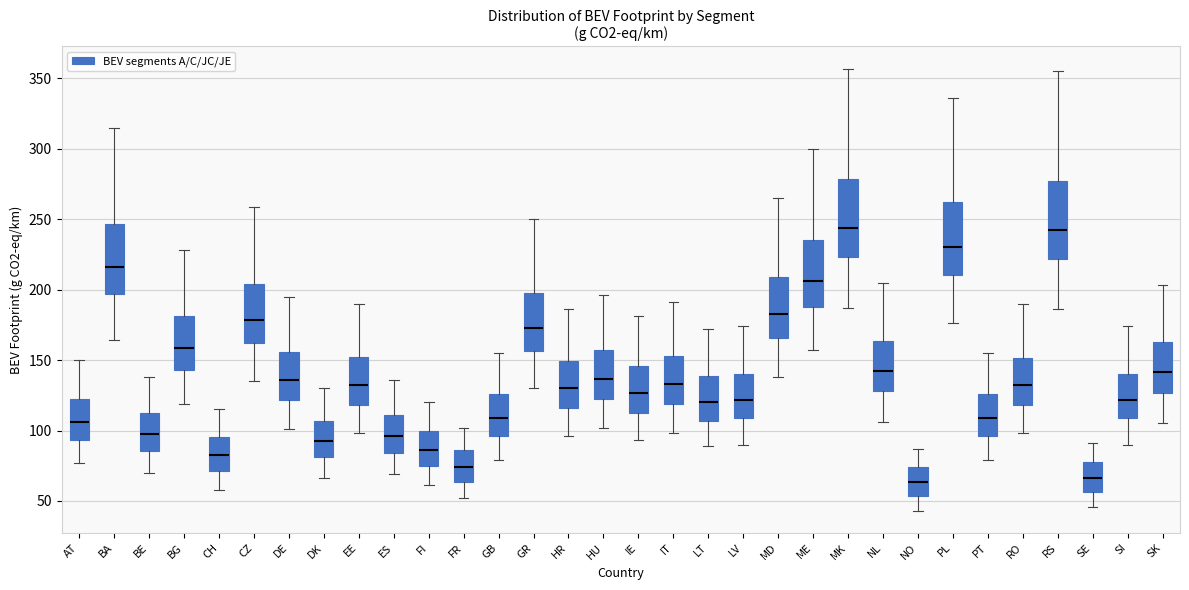

Reading left to right, transcribe this box plot: for each box, give where its median line is, the range the box spans, and where its two whiskers end, as read against the y-axis. The values are not printed on the chart, so give them approximately, as read against the axis.

AT: median 105, box 95 to 120, whiskers 75 to 150
BA: median 215, box 195 to 245, whiskers 165 to 315
BE: median 100, box 85 to 115, whiskers 70 to 140
BG: median 160, box 145 to 180, whiskers 120 to 230
CH: median 85, box 70 to 95, whiskers 60 to 115
CZ: median 180, box 160 to 205, whiskers 135 to 260
DE: median 135, box 120 to 155, whiskers 100 to 195
DK: median 95, box 80 to 105, whiskers 65 to 130
EE: median 135, box 120 to 155, whiskers 100 to 190
ES: median 95, box 85 to 110, whiskers 70 to 135
FI: median 85, box 75 to 100, whiskers 60 to 120
FR: median 75, box 65 to 85, whiskers 50 to 100
GB: median 110, box 95 to 125, whiskers 80 to 155
GR: median 175, box 155 to 200, whiskers 130 to 250
HR: median 130, box 115 to 150, whiskers 95 to 185
HU: median 135, box 120 to 155, whiskers 100 to 195
IE: median 125, box 115 to 145, whiskers 95 to 180
IT: median 135, box 120 to 155, whiskers 100 to 190
LT: median 120, box 105 to 140, whiskers 90 to 170
LV: median 120, box 110 to 140, whiskers 90 to 175
MD: median 185, box 165 to 210, whiskers 140 to 265
ME: median 205, box 190 to 235, whiskers 155 to 300
MK: median 245, box 225 to 280, whiskers 185 to 355
NL: median 145, box 130 to 165, whiskers 105 to 205
NO: median 65, box 55 to 75, whiskers 45 to 85
PL: median 230, box 210 to 265, whiskers 175 to 335
PT: median 110, box 95 to 125, whiskers 80 to 155
RO: median 130, box 120 to 150, whiskers 100 to 190
RS: median 245, box 220 to 275, whiskers 185 to 355
SE: median 65, box 55 to 80, whiskers 45 to 90
SI: median 120, box 110 to 140, whiskers 90 to 175
SK: median 140, box 125 to 165, whiskers 105 to 205